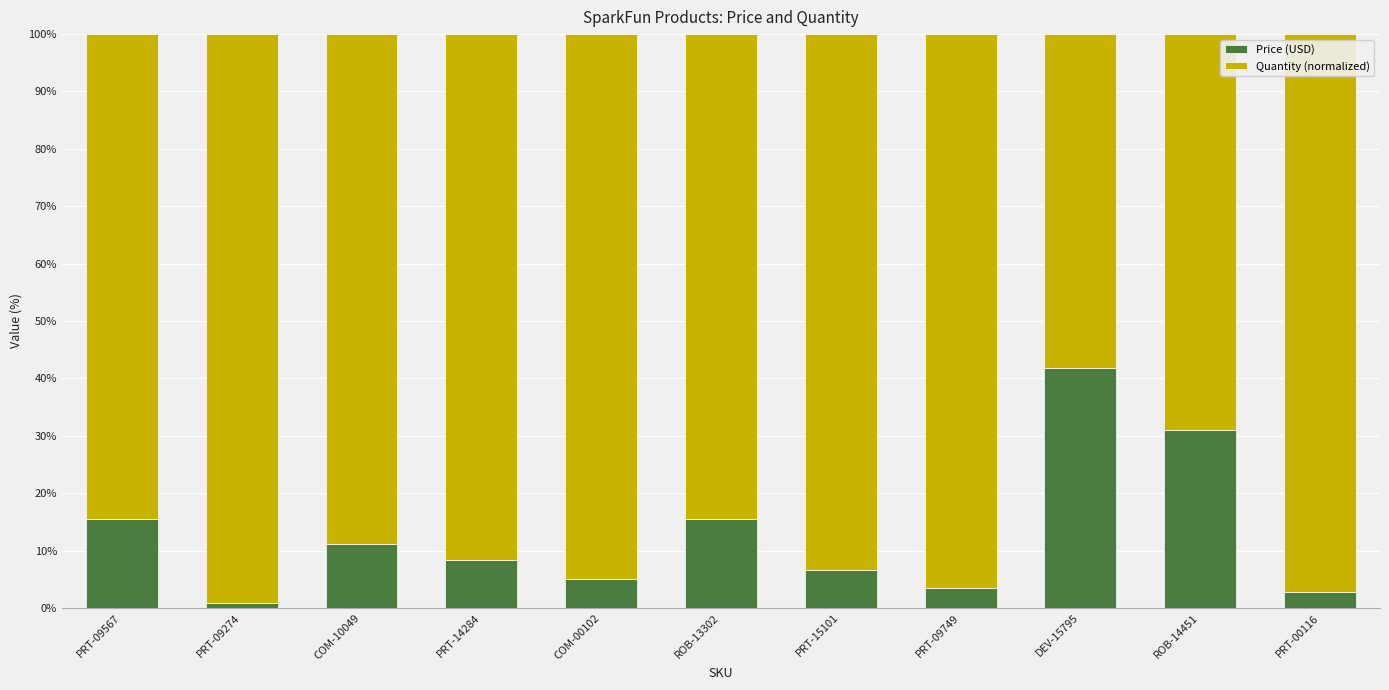

The Price (USD) series shows 41.7 at DEV-15795. True or false?

True